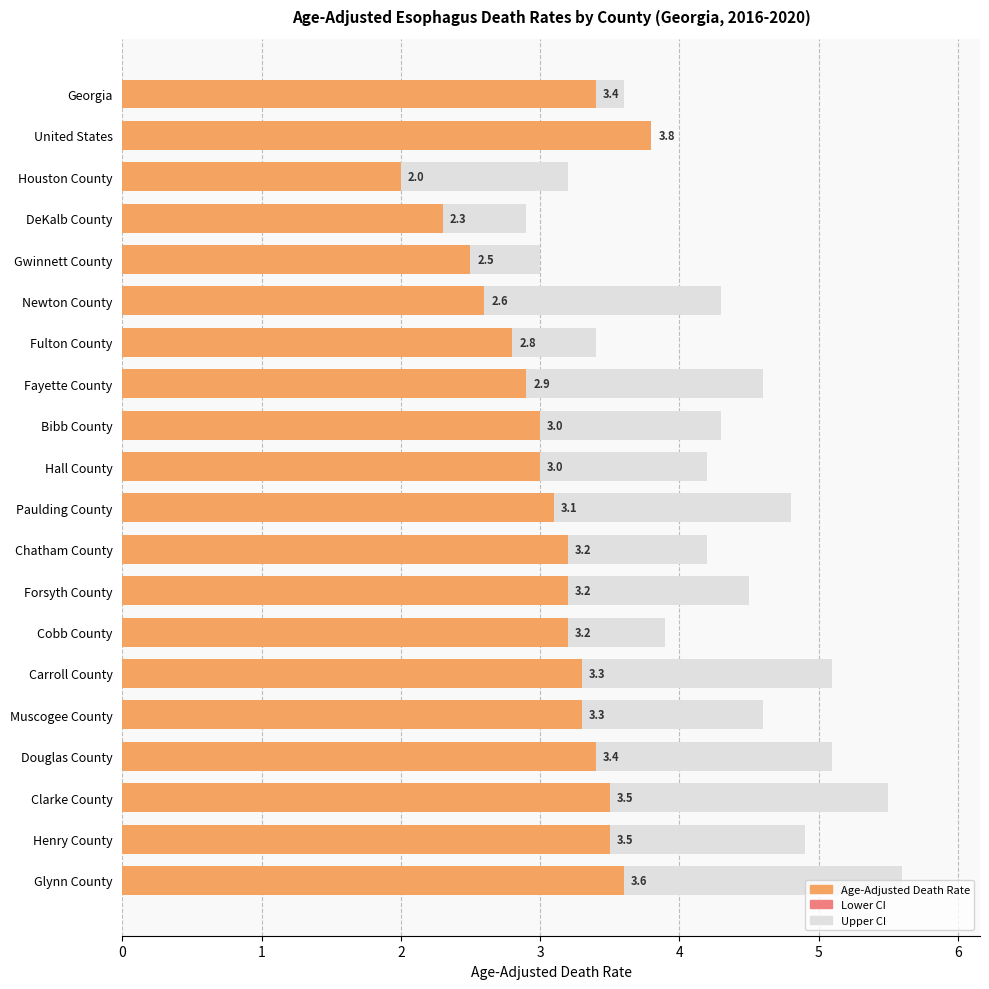

Rank the series by their average value, from highest to lowest.

Upper CI, Age-Adjusted Death Rate, Lower CI